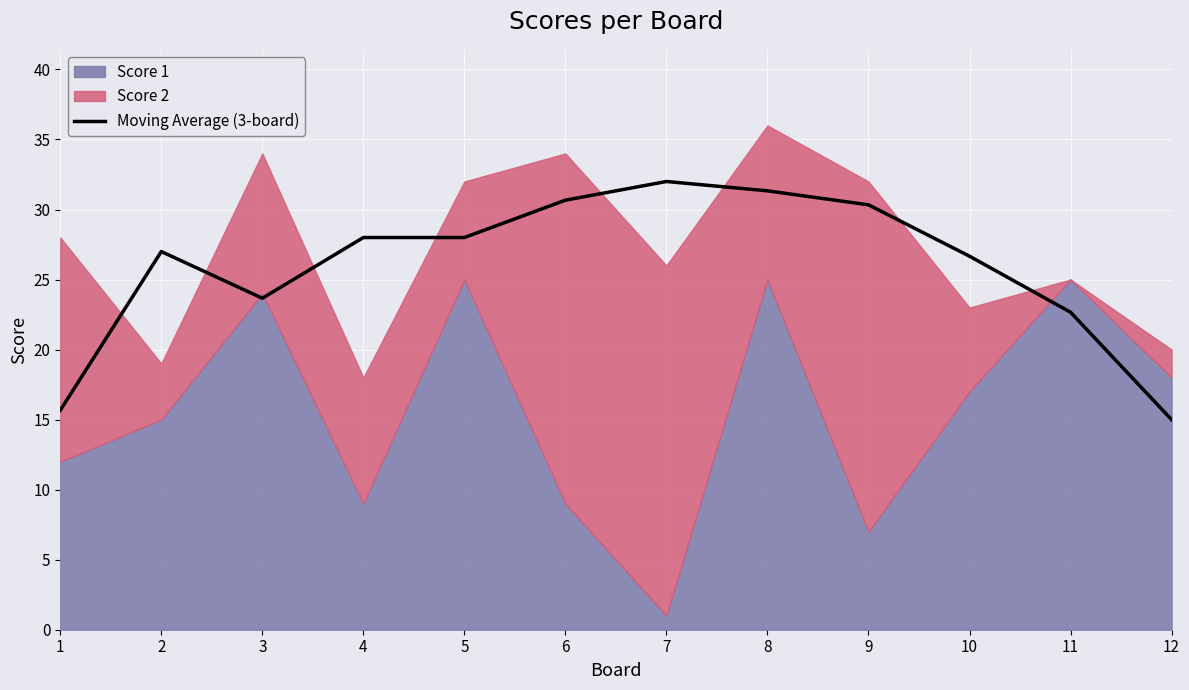

At which label is the value closest to 23?

11